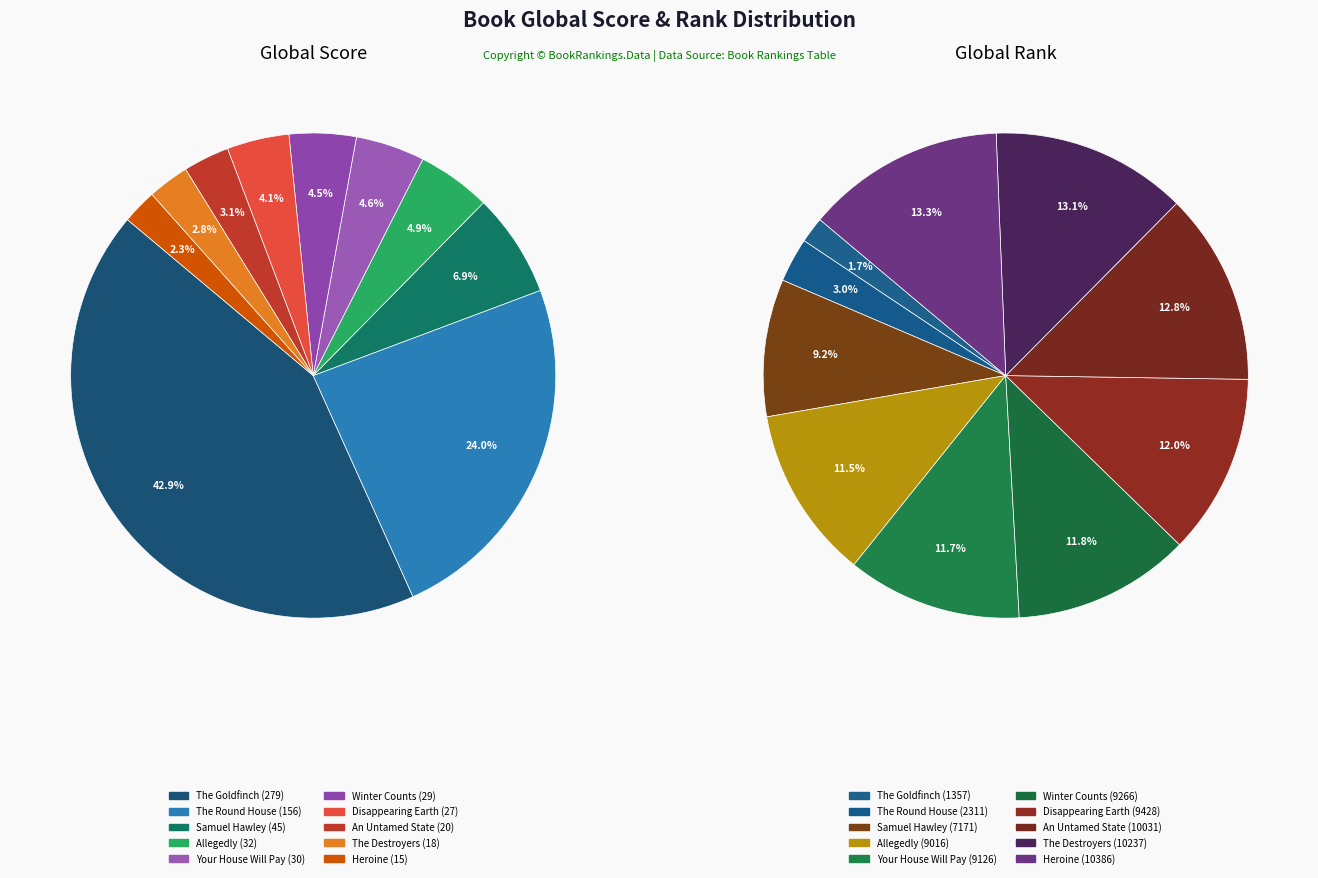

Is there a majority slice in this chart?

No